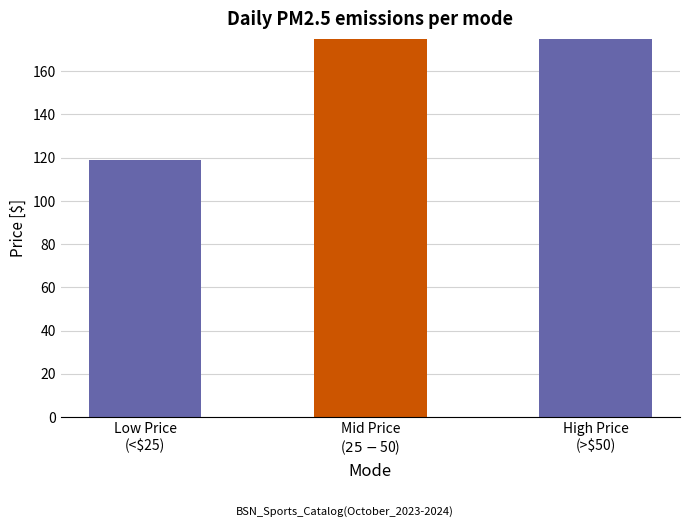

Rank the categories by value from highest to lowest.

Mid Price
($25-$50), High Price
(>$50), Low Price
(<$25)